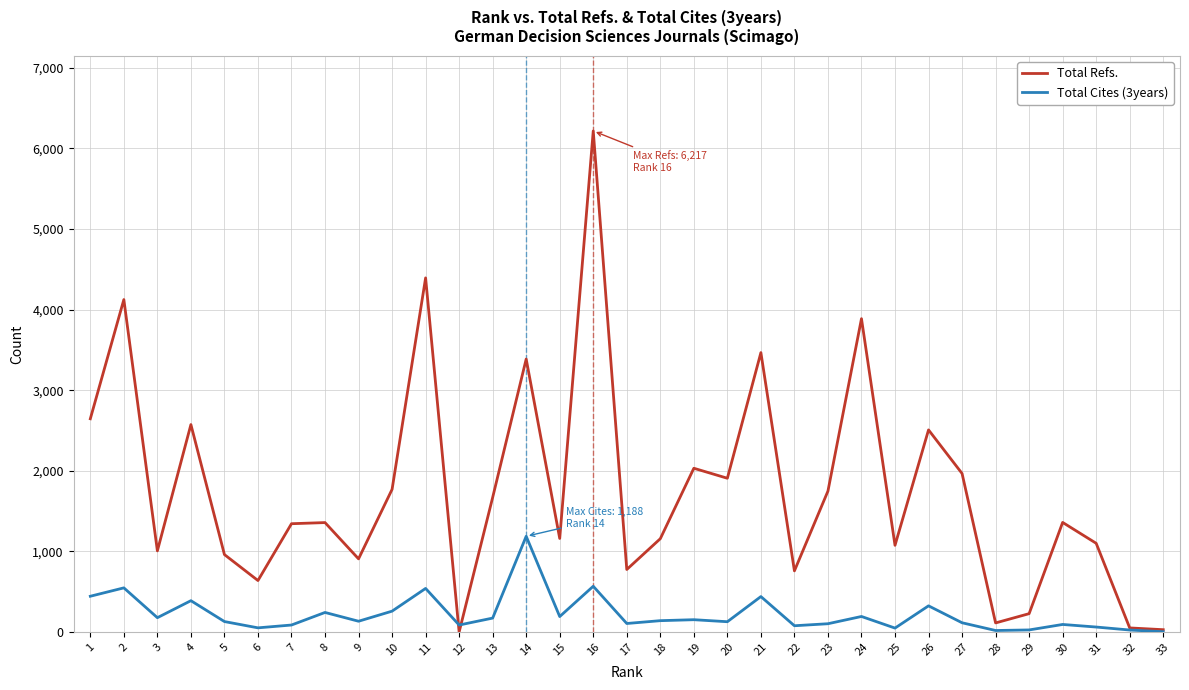

How many lines are shown in the chart?

2